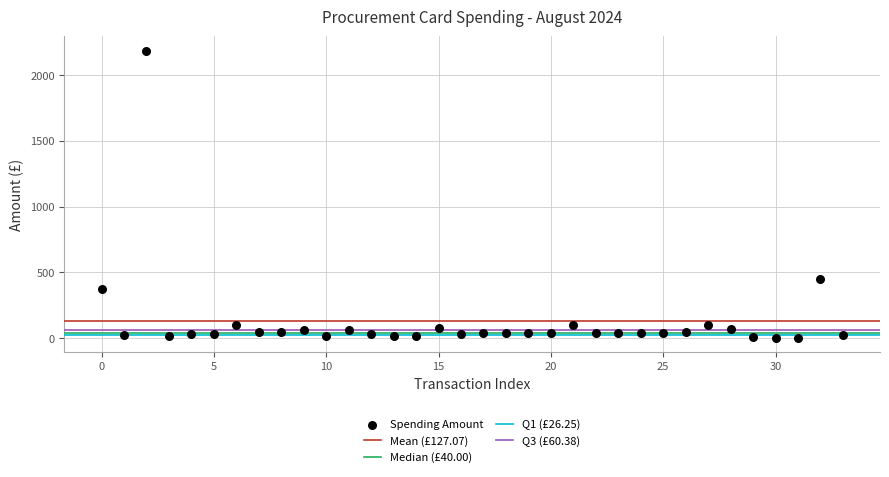

What Y value in the scatter plot is closest to 1095?

450.0